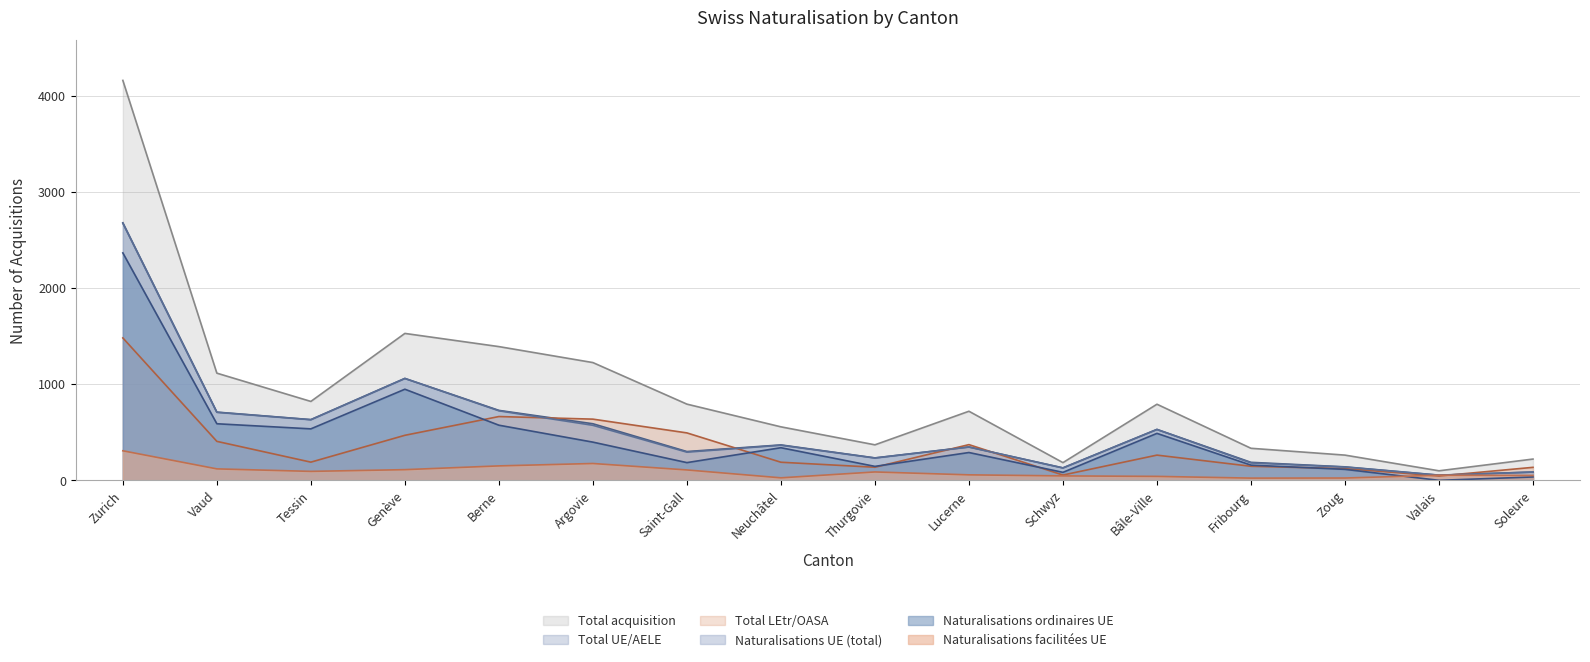

What position from the right is Berne?

12